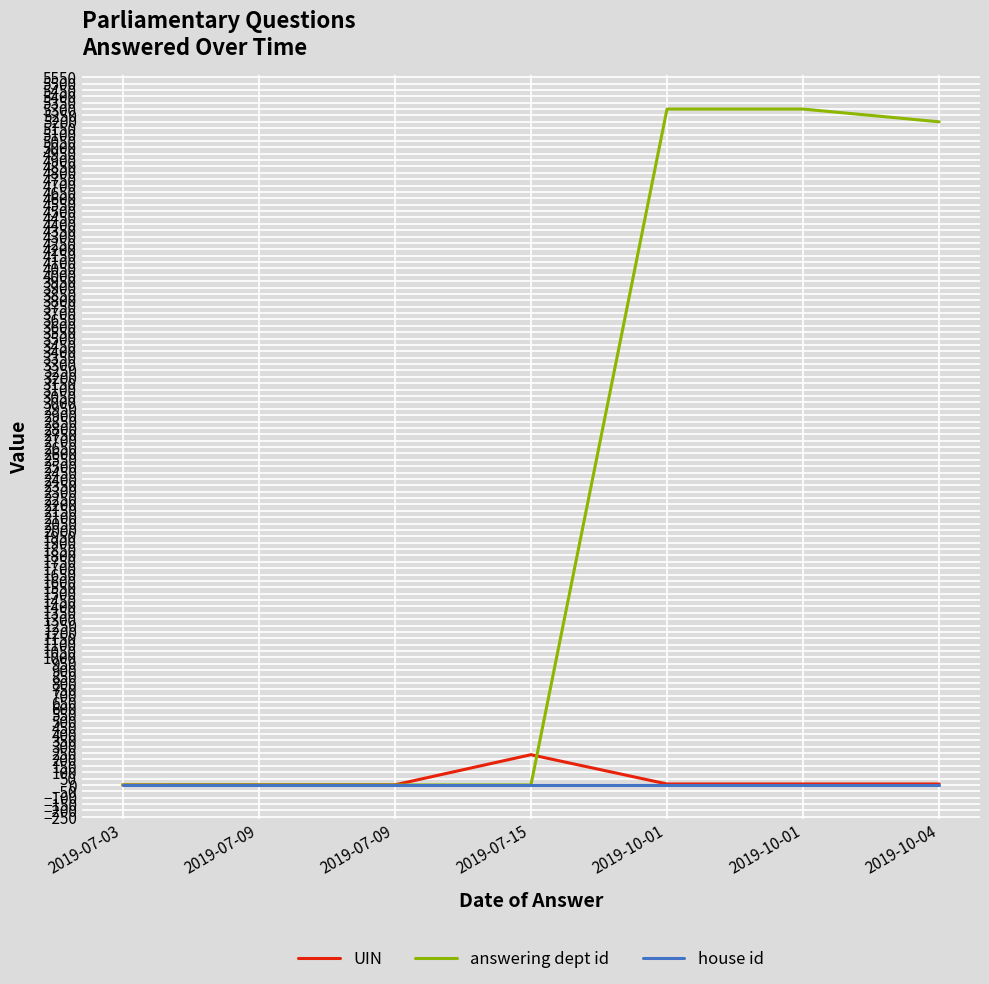

True or false: UIN and house id intersect in this chart.

False